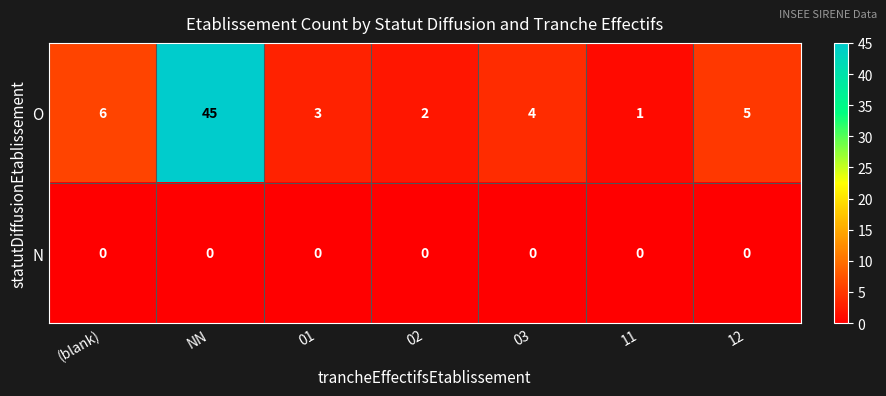

What is the average value of the O series?

9